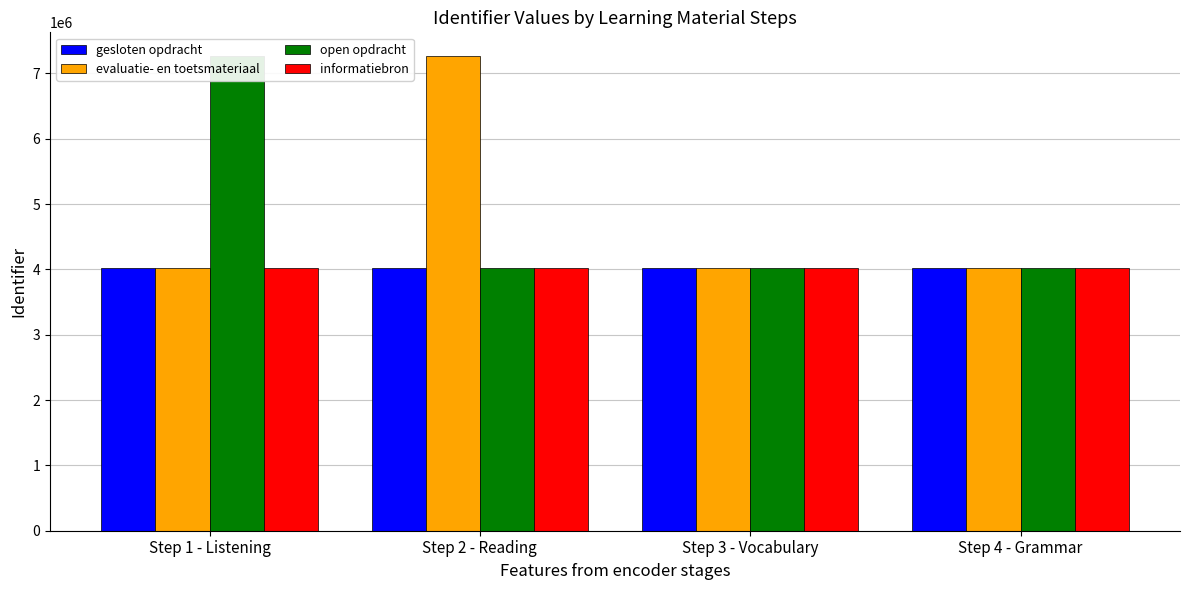

At which label does open opdracht first exceed 4026111?

Step 1 - Listening